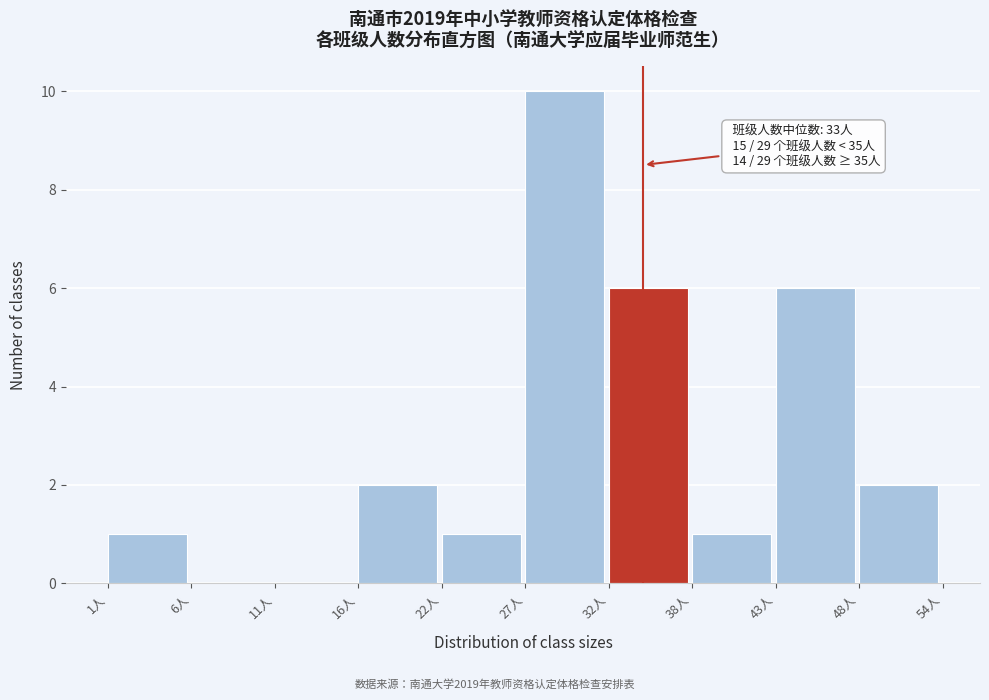

Reading left to right, what are all the values shown in this chart?

1人=1	6人=0	11人=0	16人=2	22人=1	27人=10	32人=6	38人=1	43人=6	48人=2